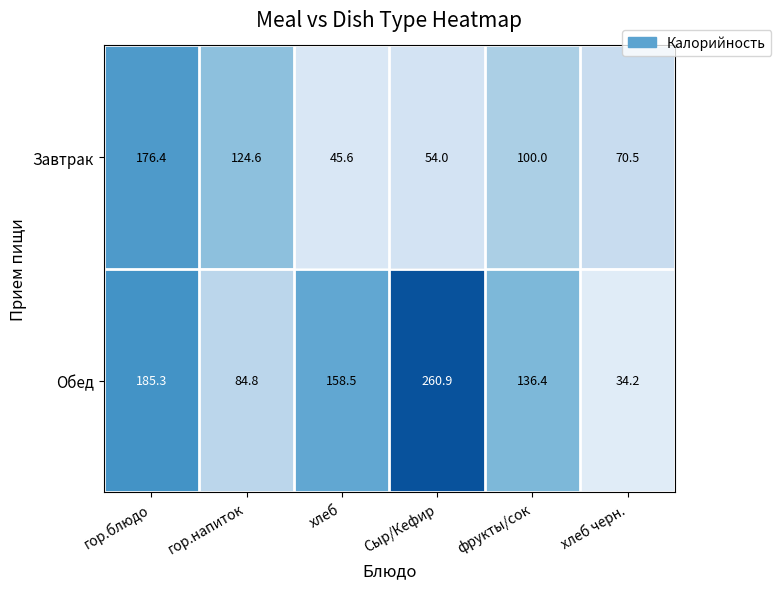

What is the maximum value shown in the chart?

260.9